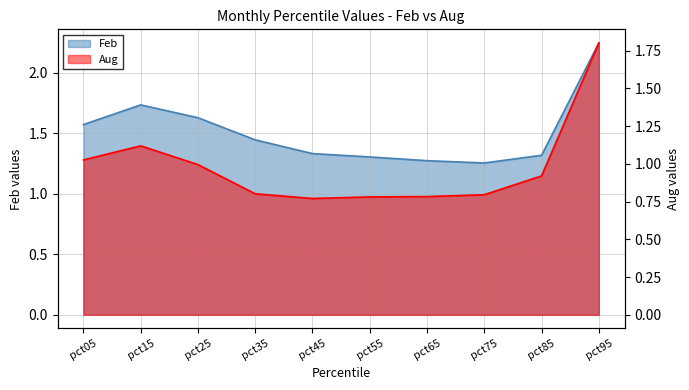

True or false: Aug has a value of 1.4 at pct05.

False